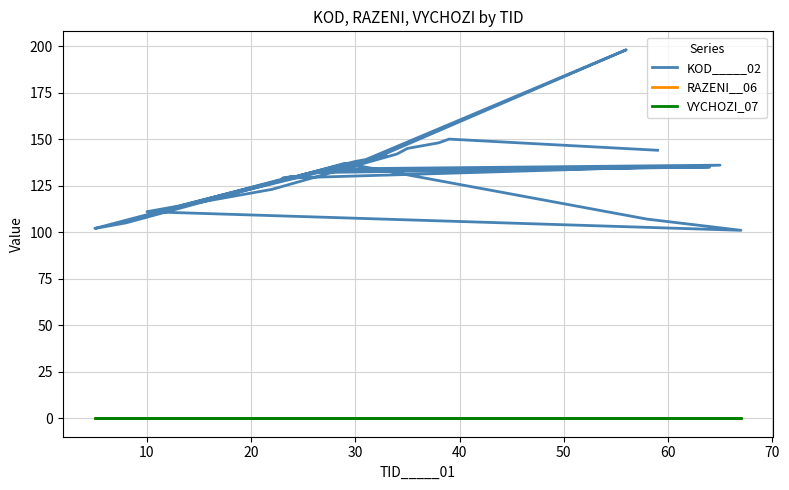

Reading right to left, extract all data points from this chart.

KOD_____02: 144	150	148	147	146	145	142	123	122	121	120	119	118	117	116	115	141	140	198	139	138	114	113	112	111	101	107	137	105	104	103	102	130	129	136	134	132	135	133	131
RAZENI__06: 0	0	0	0	0	0	0	0	0	0	0	0	0	0	0	0	0	0	0	0	0	0	0	0	0	0	0	0	0	0	0	0	0	0	0	0	0	0	0	0
VYCHOZI_07: 0	0	0	0	0	0	0	0	0	0	0	0	0	0	0	0	0	0	0	0	0	0	0	0	0	0	0	0	0	0	0	0	0	0	0	0	0	0	0	0